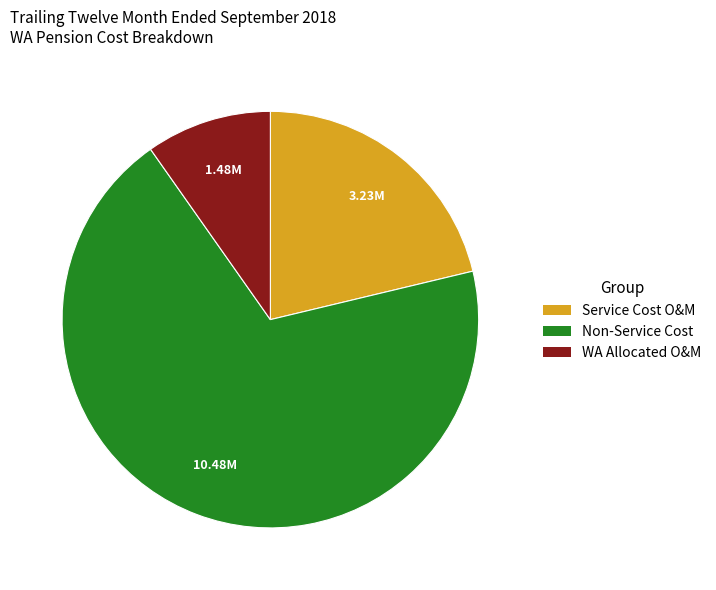

Which has a higher value, Non-Service Cost or WA Allocated O&M?

Non-Service Cost